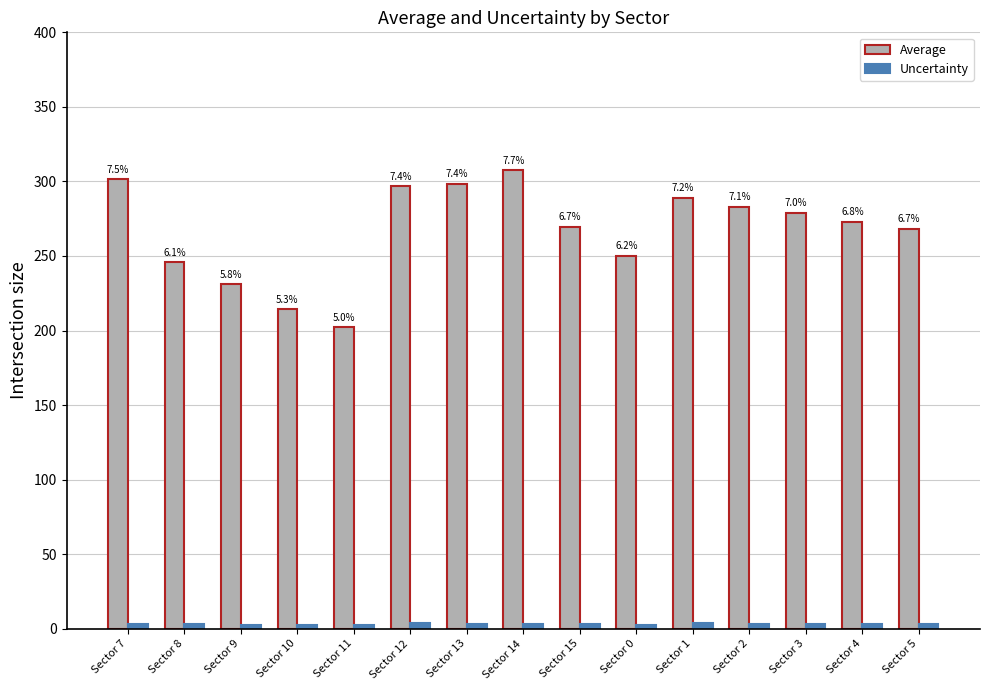

What is the value of the Uncertainty bar at the 5th from the left?

2.5